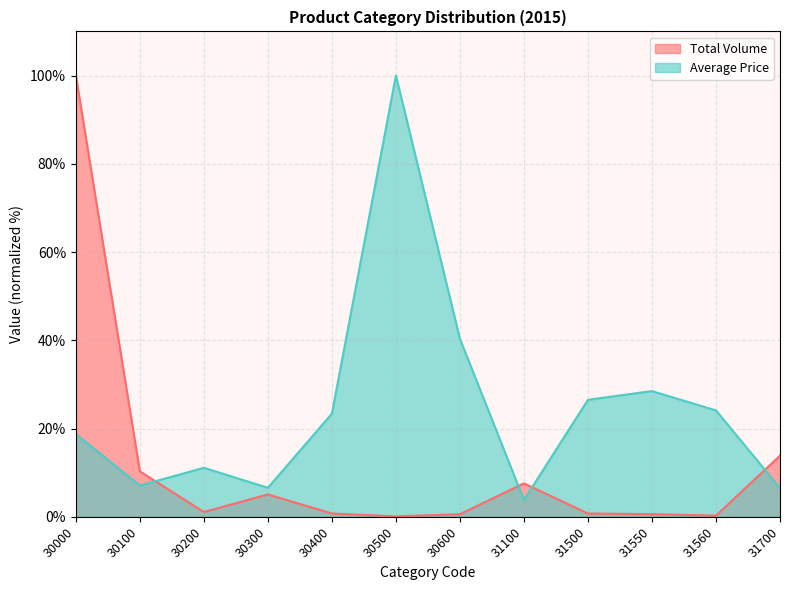

What is the total value across all series at 30000?

118.8